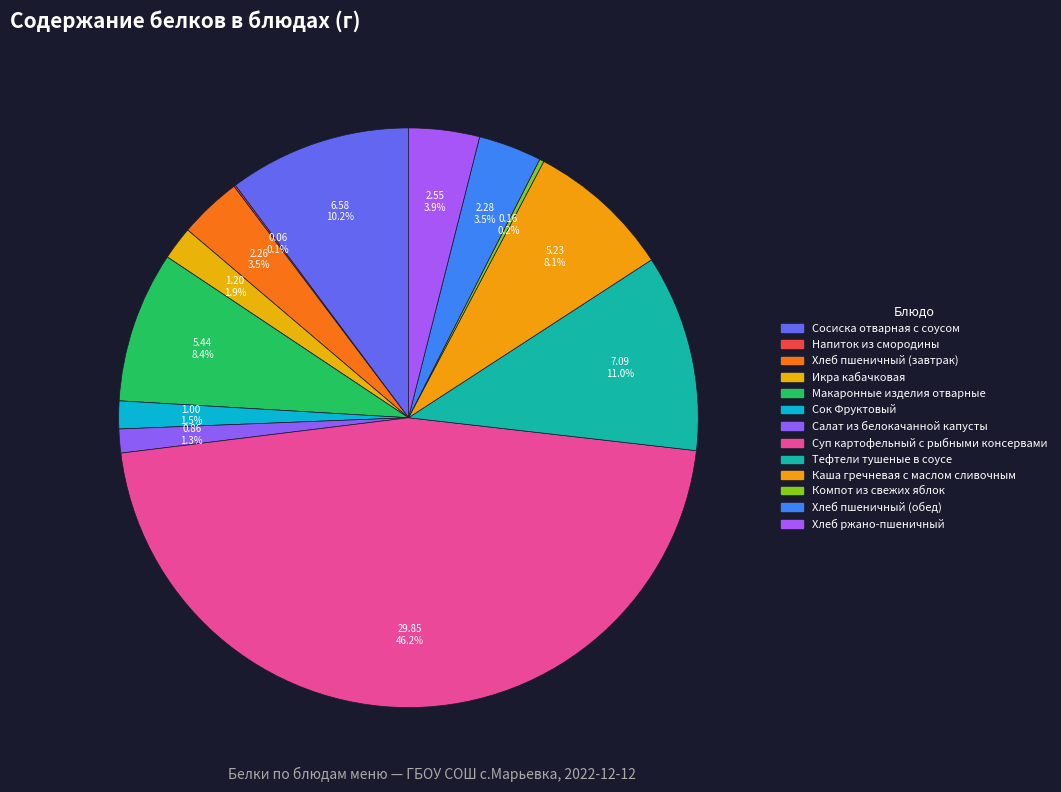

To the nearest percent, what is the average slice percentage?

8%